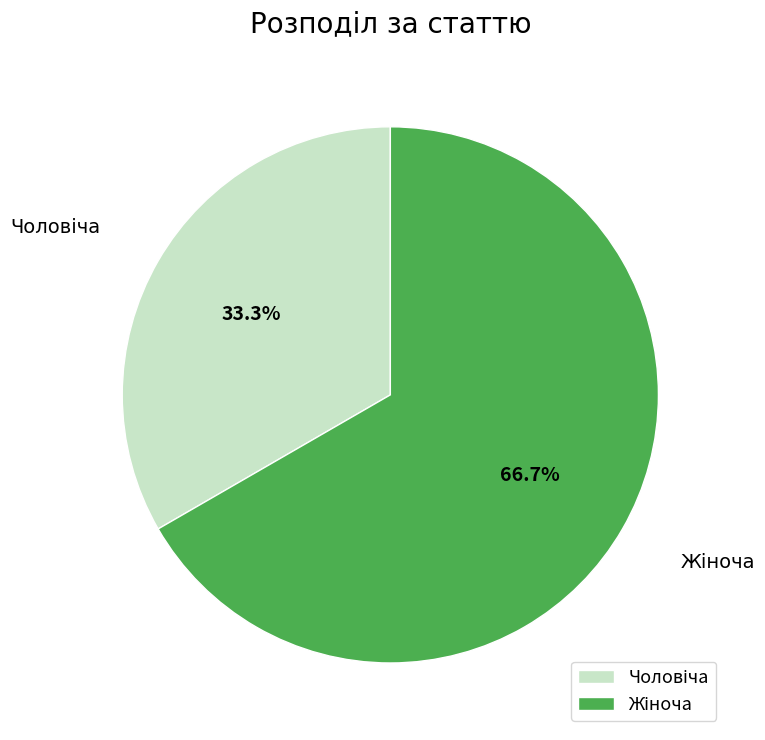

Does any single category account for the majority?

Yes